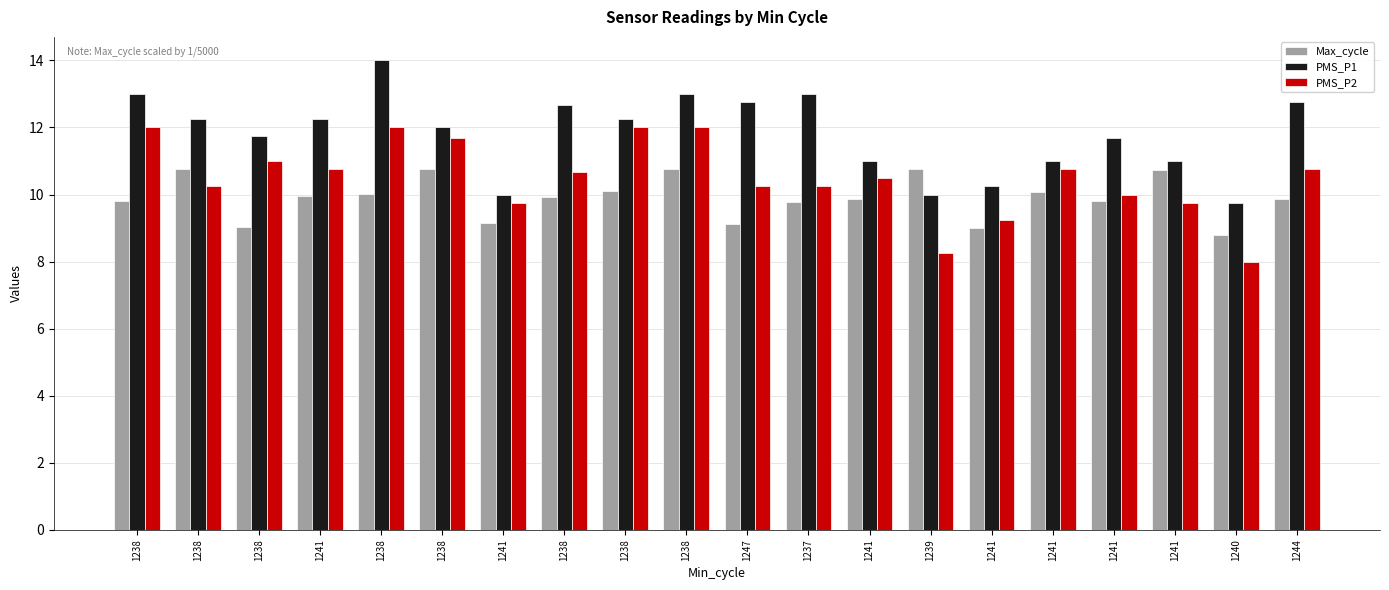

How many distinct data groups are displayed?

3